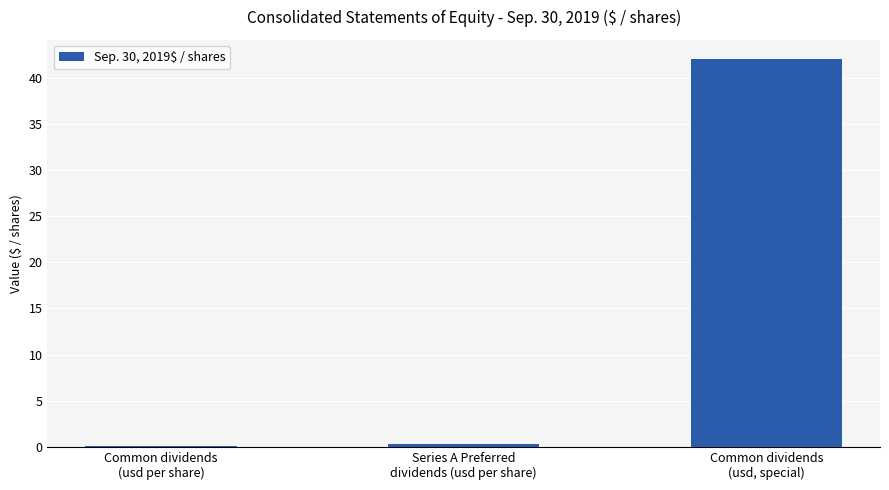

At which category does the chart reach its peak across all series?

Common dividends
(usd, special)